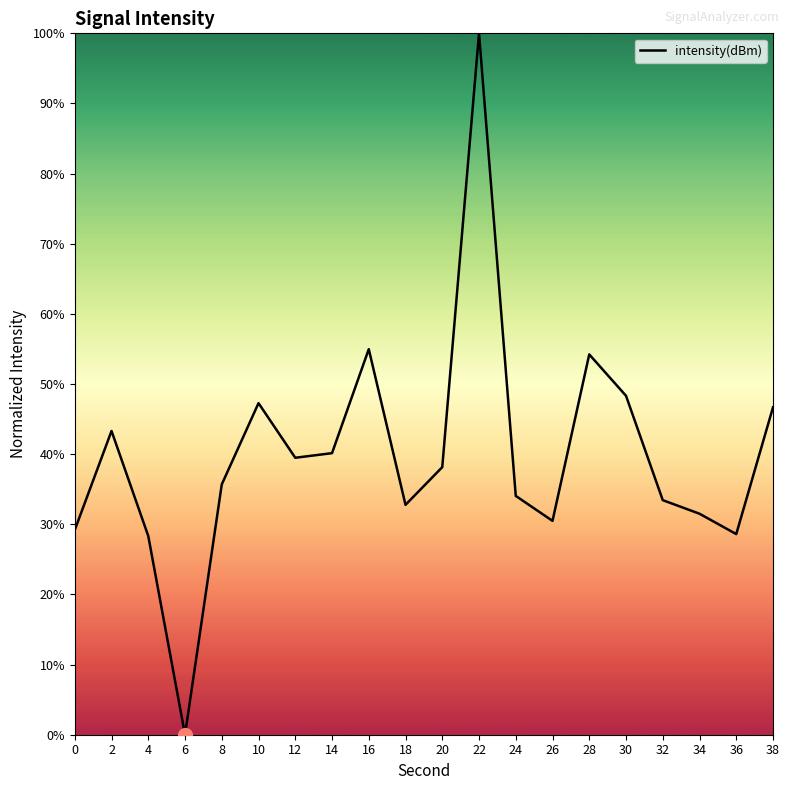

True or false: the data shows 30.5 at 26.

True